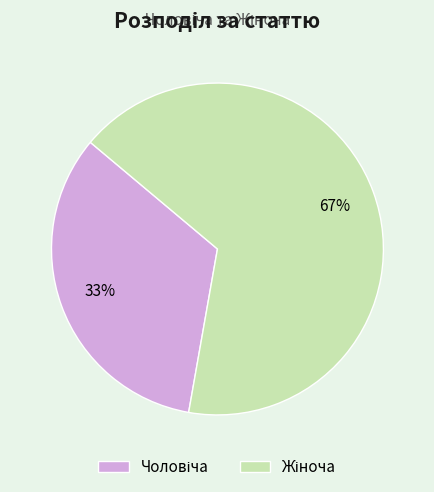

Does any single category account for the majority?

Yes